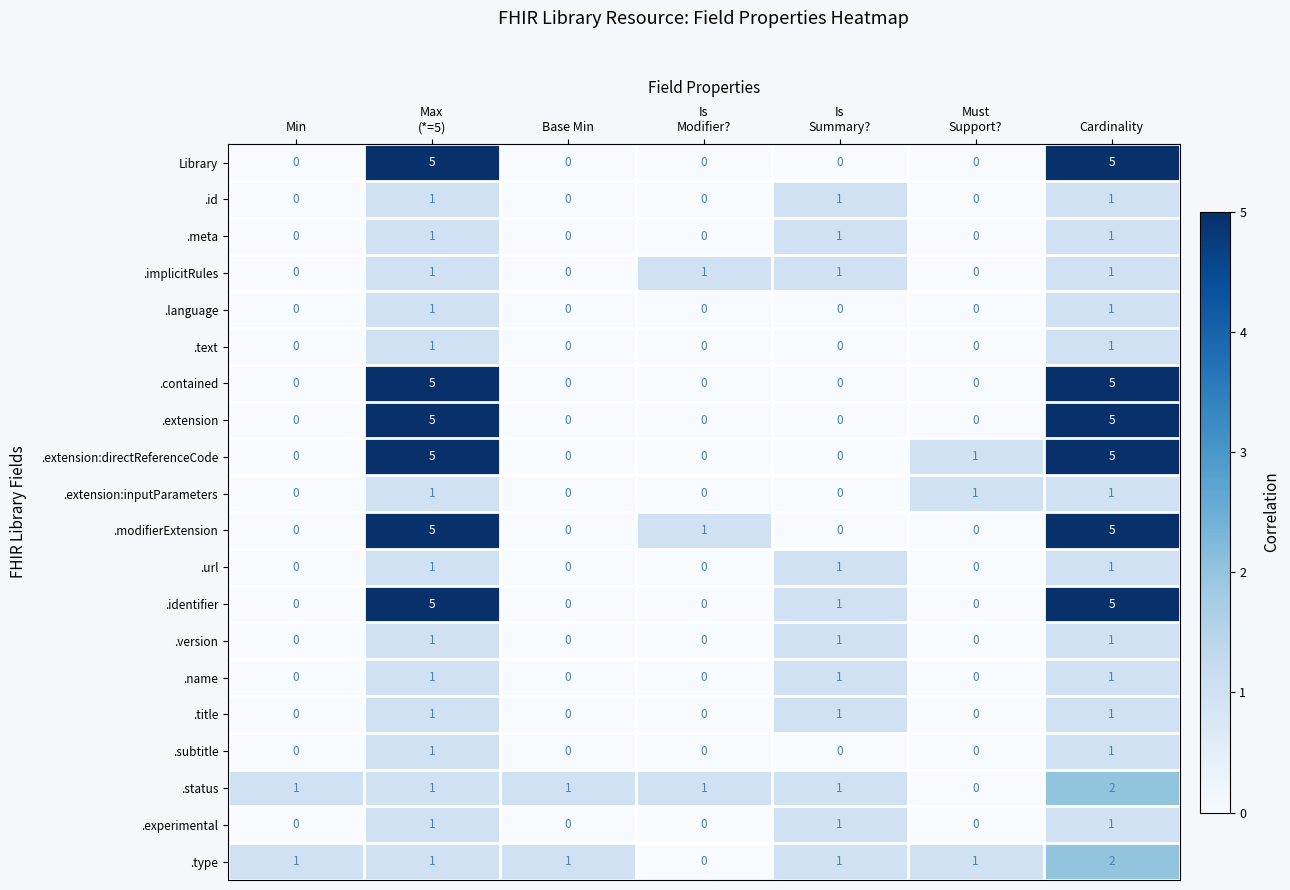

At which category is the sum across all series the highest?

Cardinality